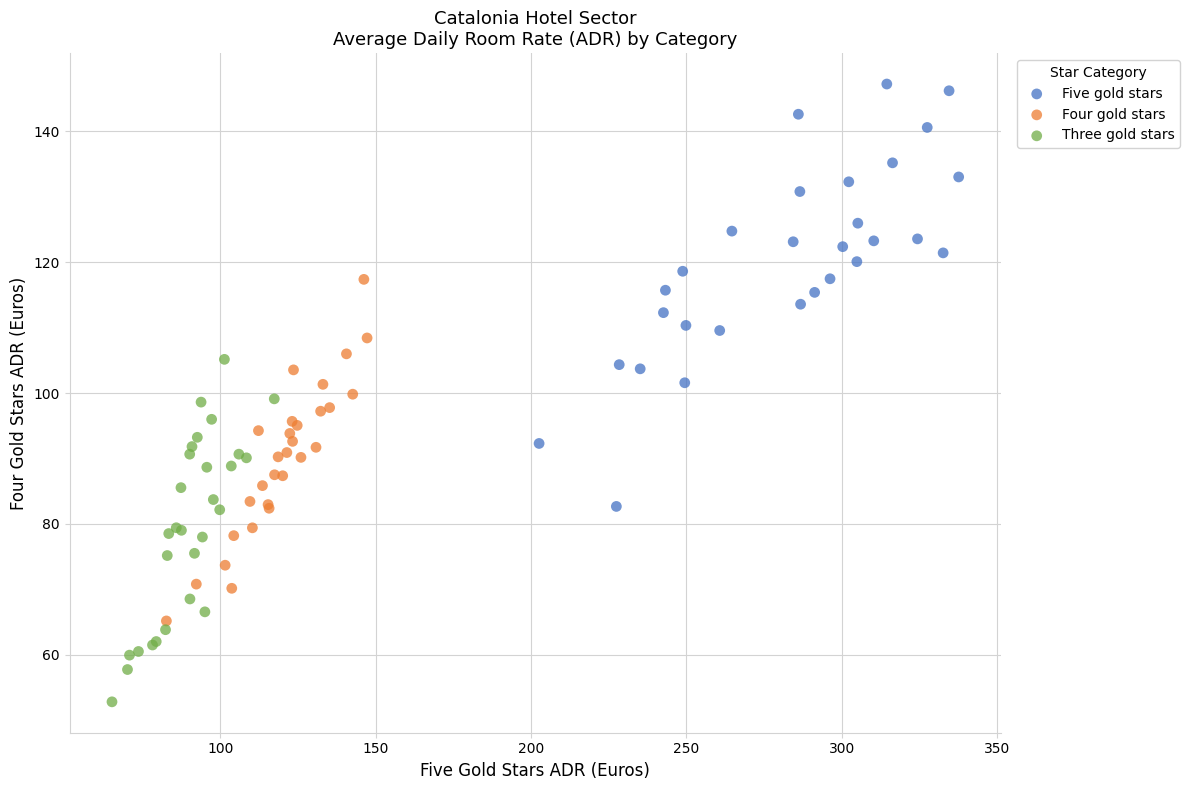

What are all the series names shown in the legend?

Five gold stars, Four gold stars, Three gold stars